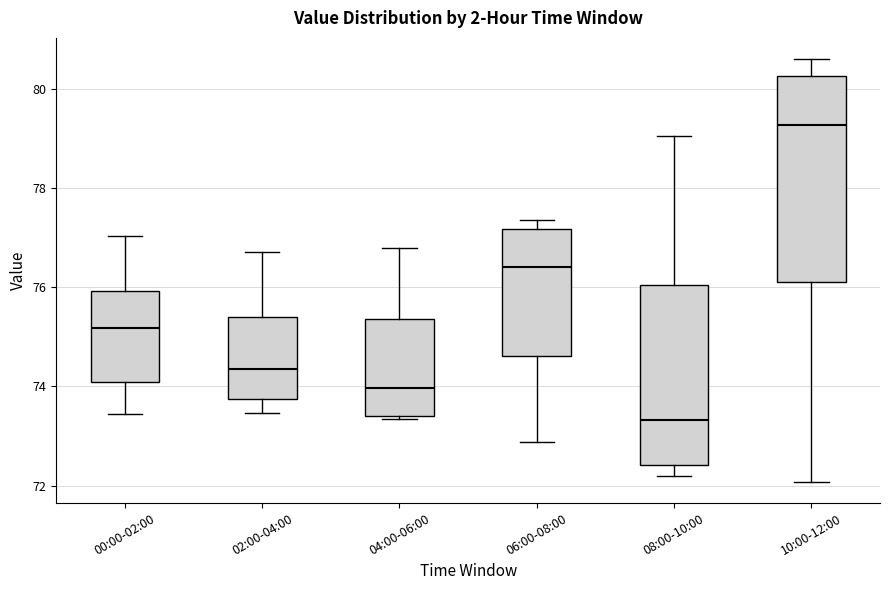

Where does the lower whisker of the box for 10:00-12:00 end on the y-axis? The values are not printed on the chart, so give them approximately, as read against the axis.

72.0